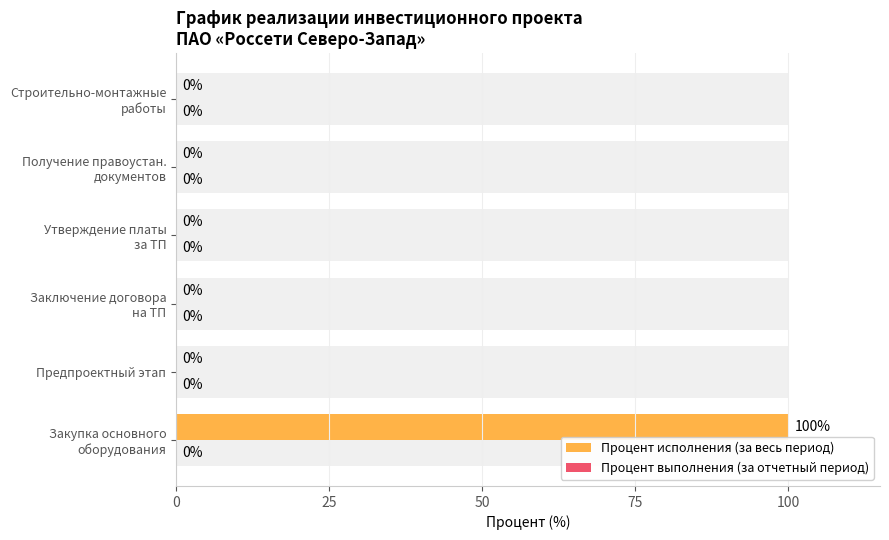

What is the sum of all Процент исполнения (за весь период) values?

100